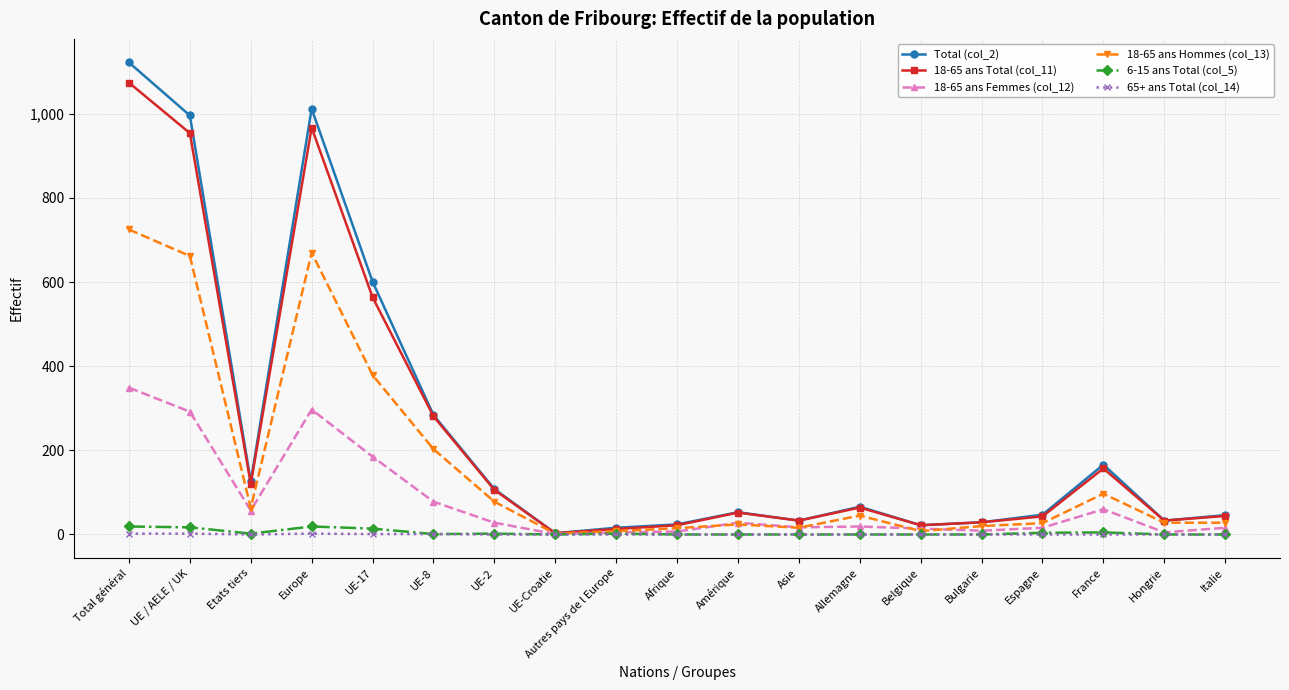

How many data points in 18-65 ans Hommes (col_13) are less than 28?

8